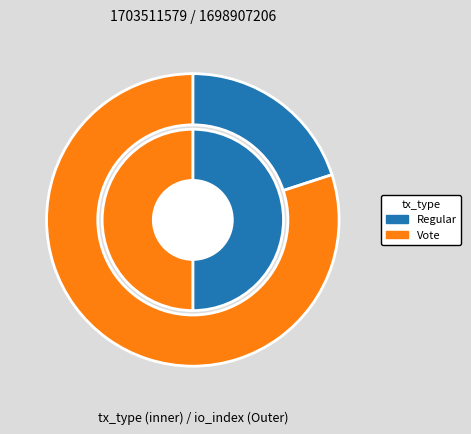

To the nearest percent, what is the combined percentage of Regular and Vote?

100%